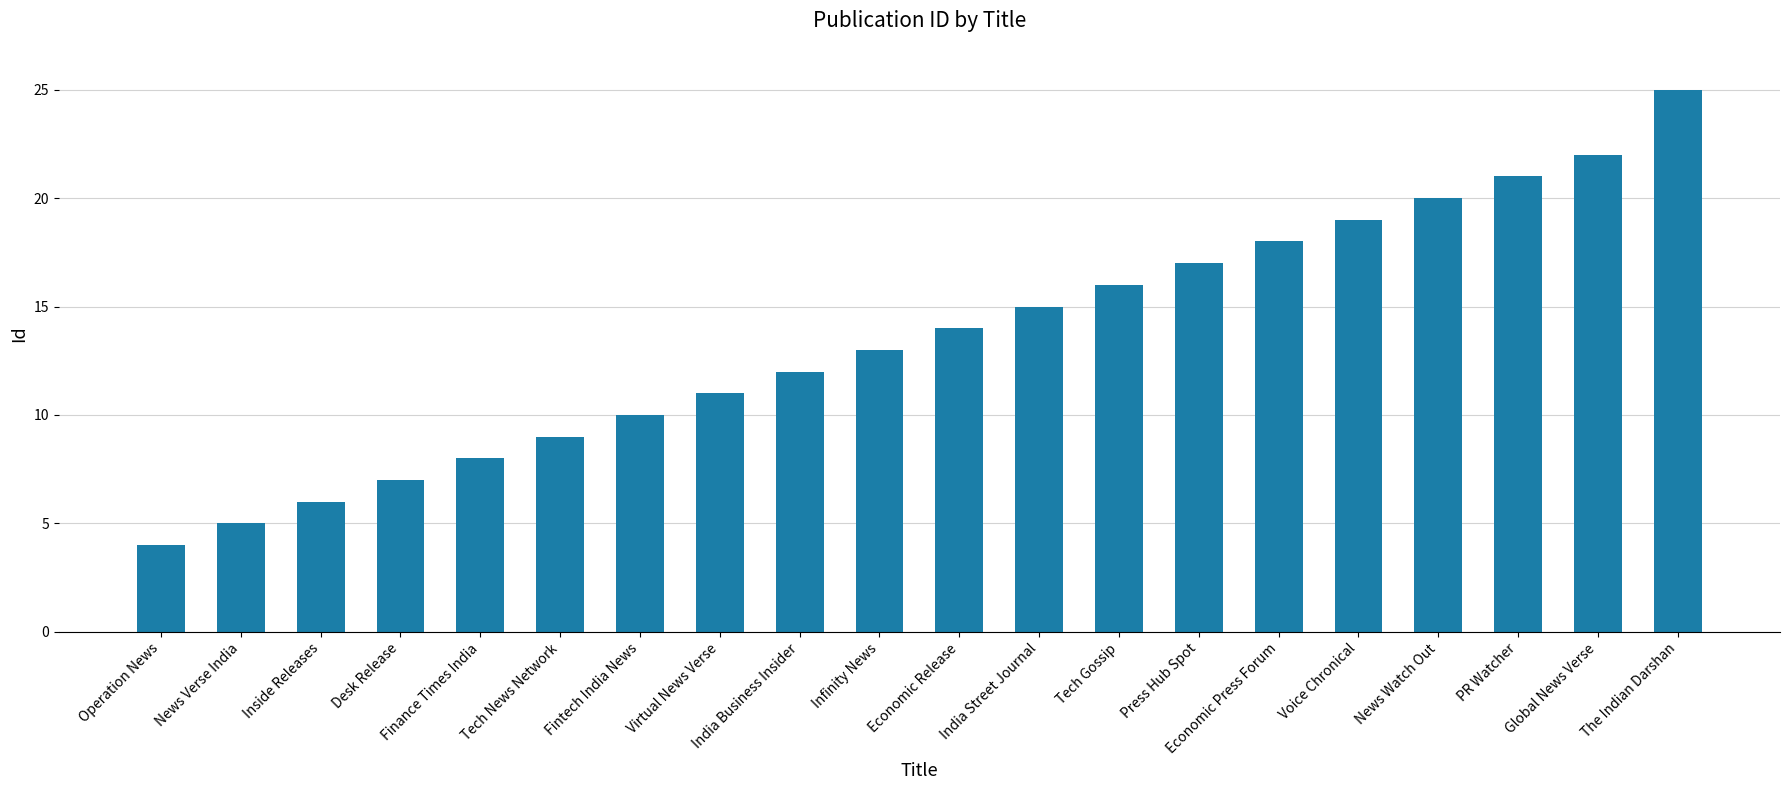

The value at Virtual News Verse is 11. True or false?

True